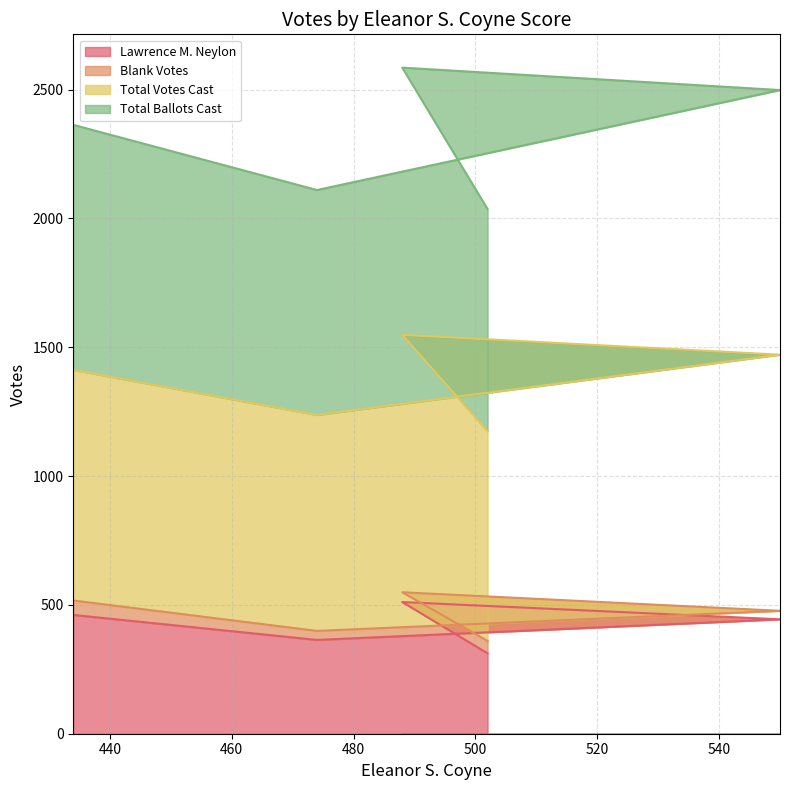

What is the highest value of the Lawrence M. Neylon series?

511